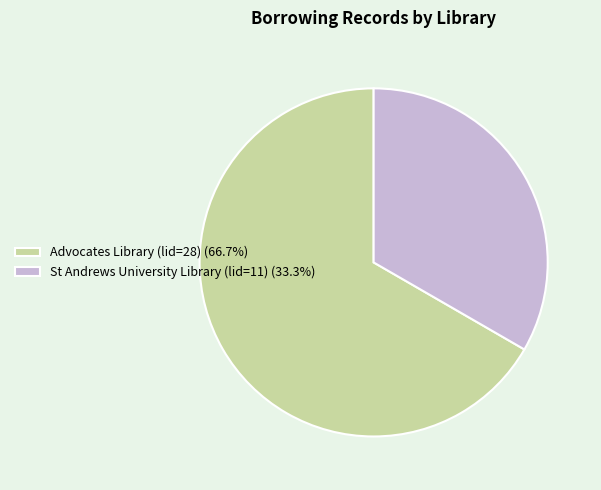

The St Andrews University Library (lid=11) slice represents 25% of the pie. True or false?

False